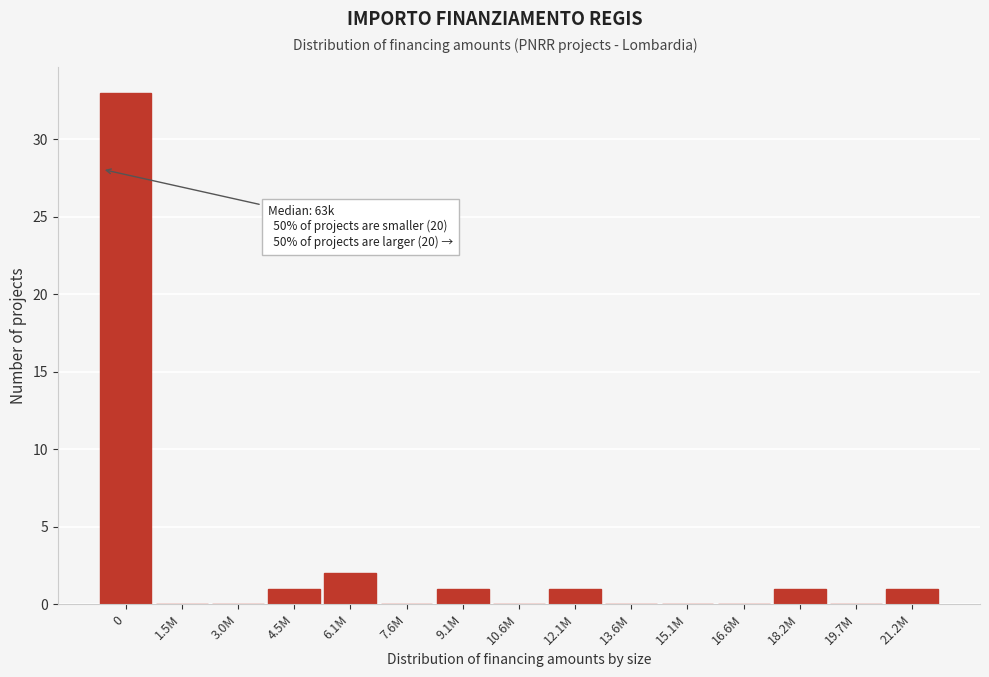

Reading left to right, transcribe all the data shown in this chart.

0=33	1.5M=0	3.0M=0	4.5M=1	6.1M=2	7.6M=0	9.1M=1	10.6M=0	12.1M=1	13.6M=0	15.1M=0	16.6M=0	18.2M=1	19.7M=0	21.2M=1